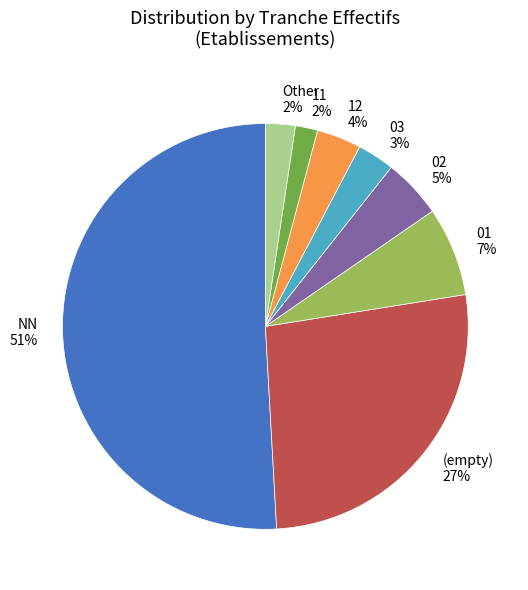

Is the sum of 01 7% and (empty) 27% greater than half?

No